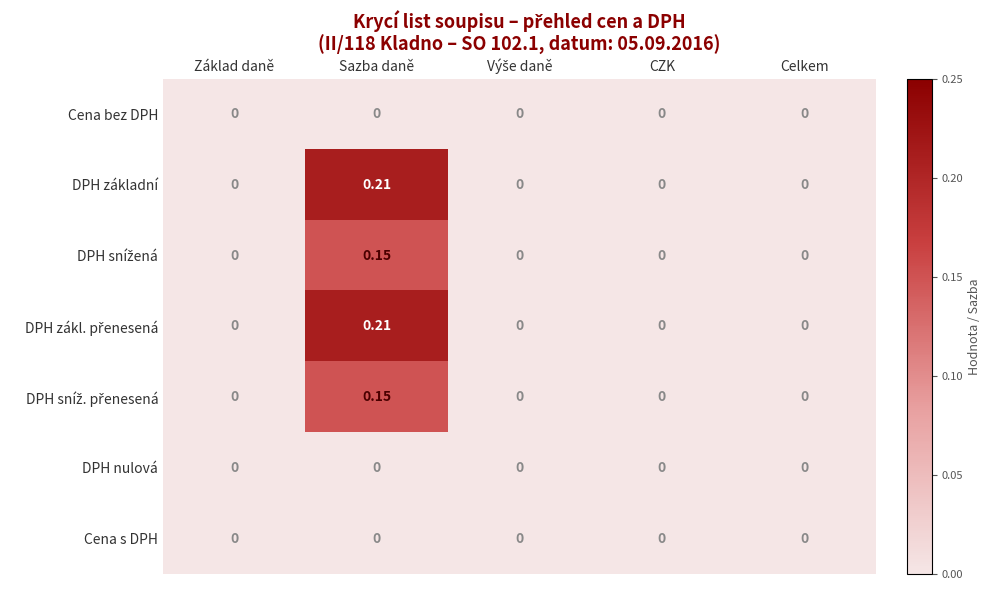

At which category is the sum across all series the highest?

Sazba daně